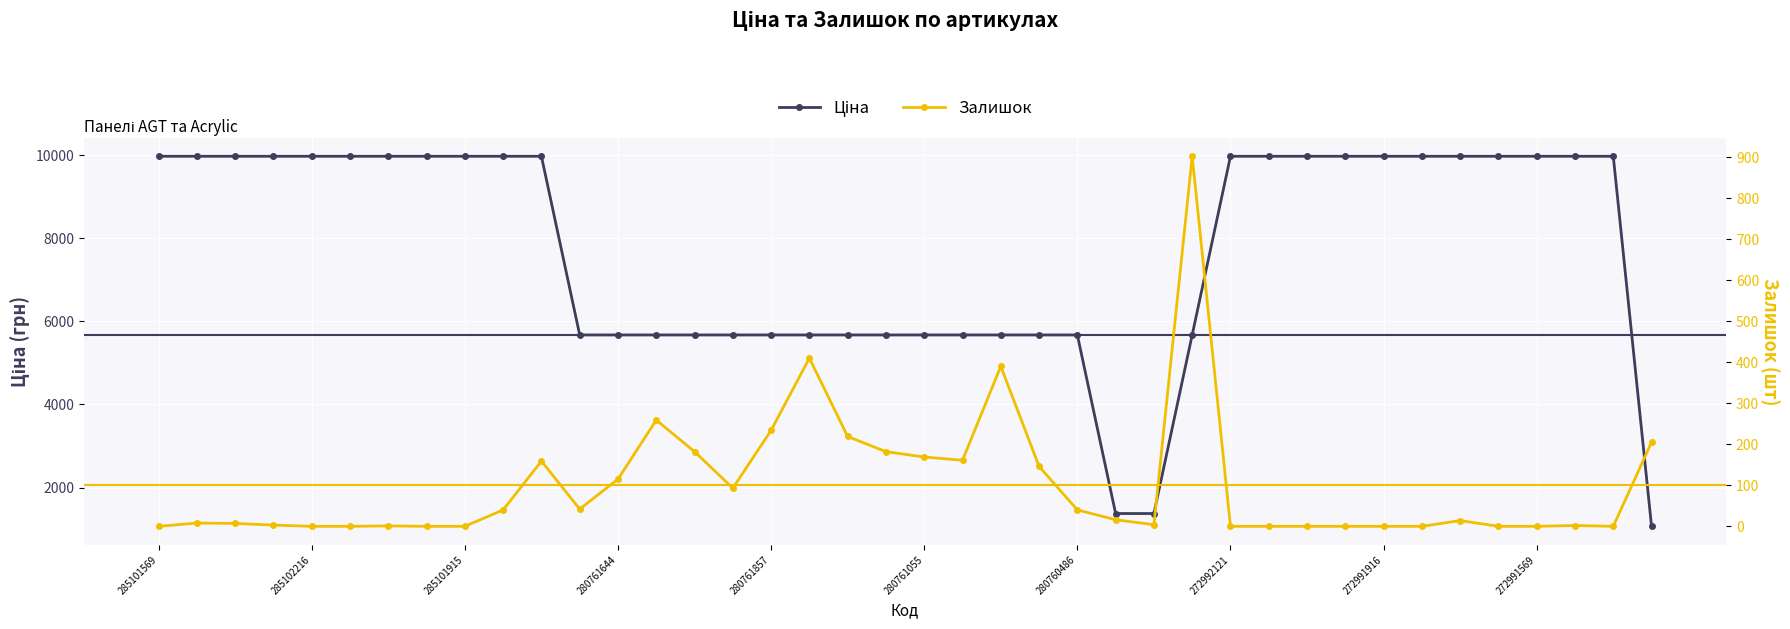

True or false: Залишок and Ціна cross at least once.

False